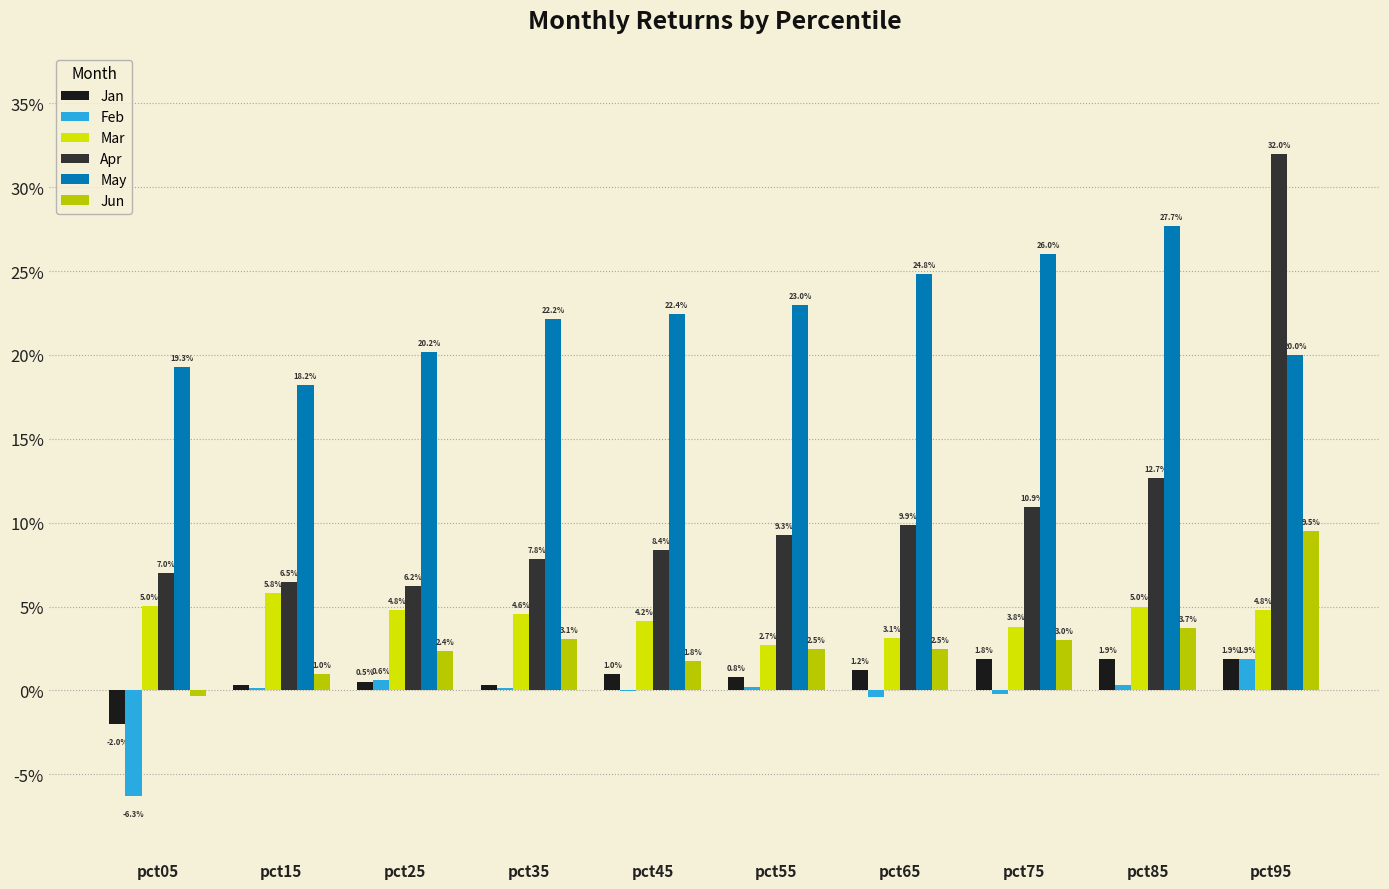

What are all the series names shown in the legend?

Jan, Feb, Mar, Apr, May, Jun